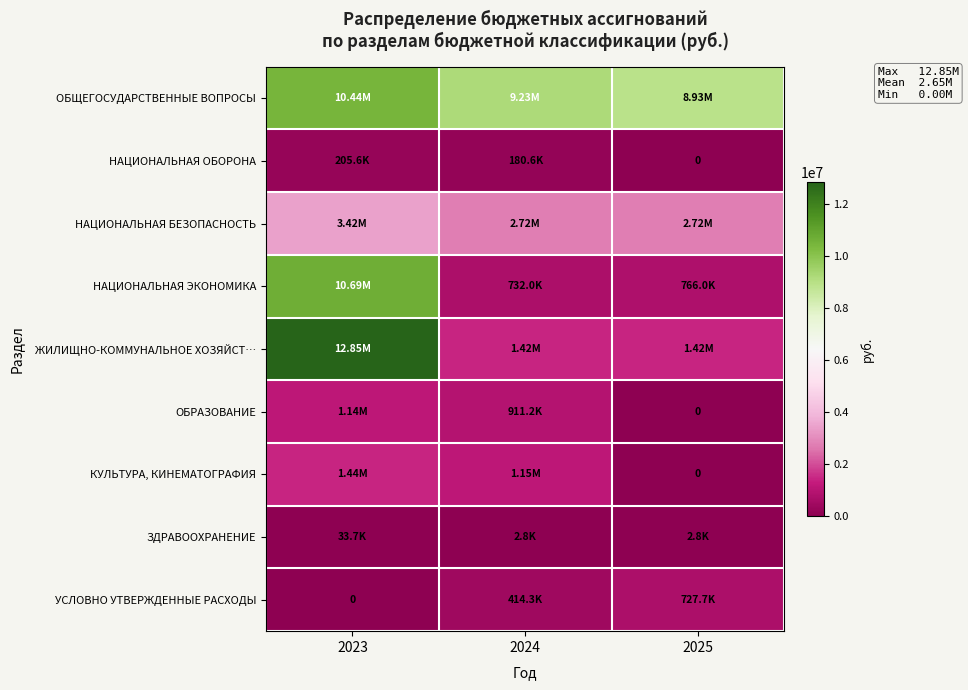

Where is ОБЩЕГОСУДАРСТВЕННЫЕ ВОПРОСЫ nearest to the value 9683385?

2024